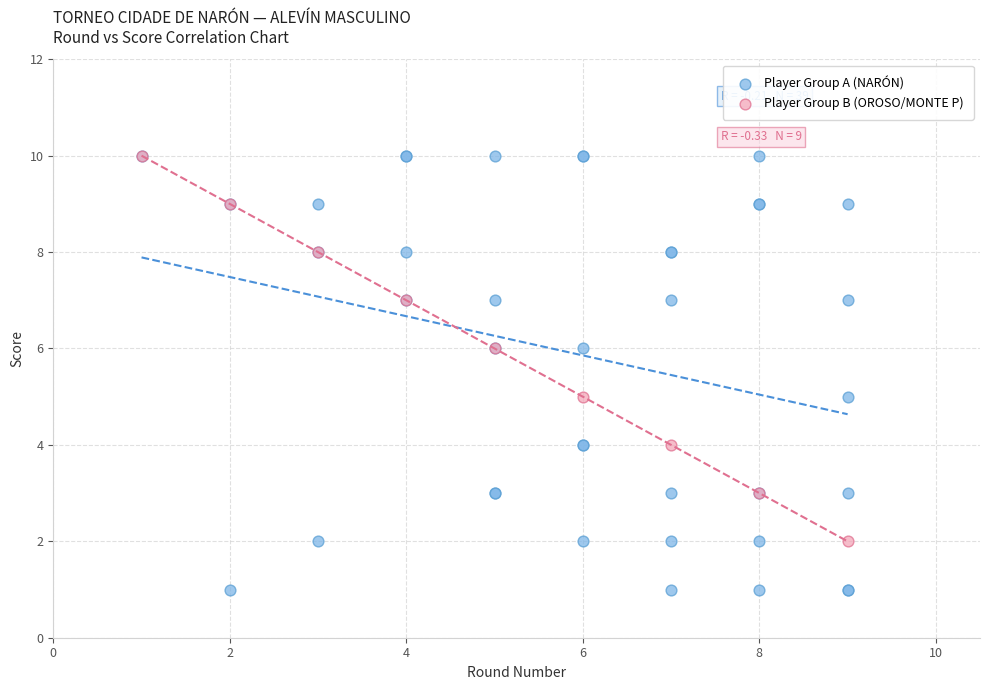

Which series has the largest Y range (max minus min)?

Player Group A (NARÓN)